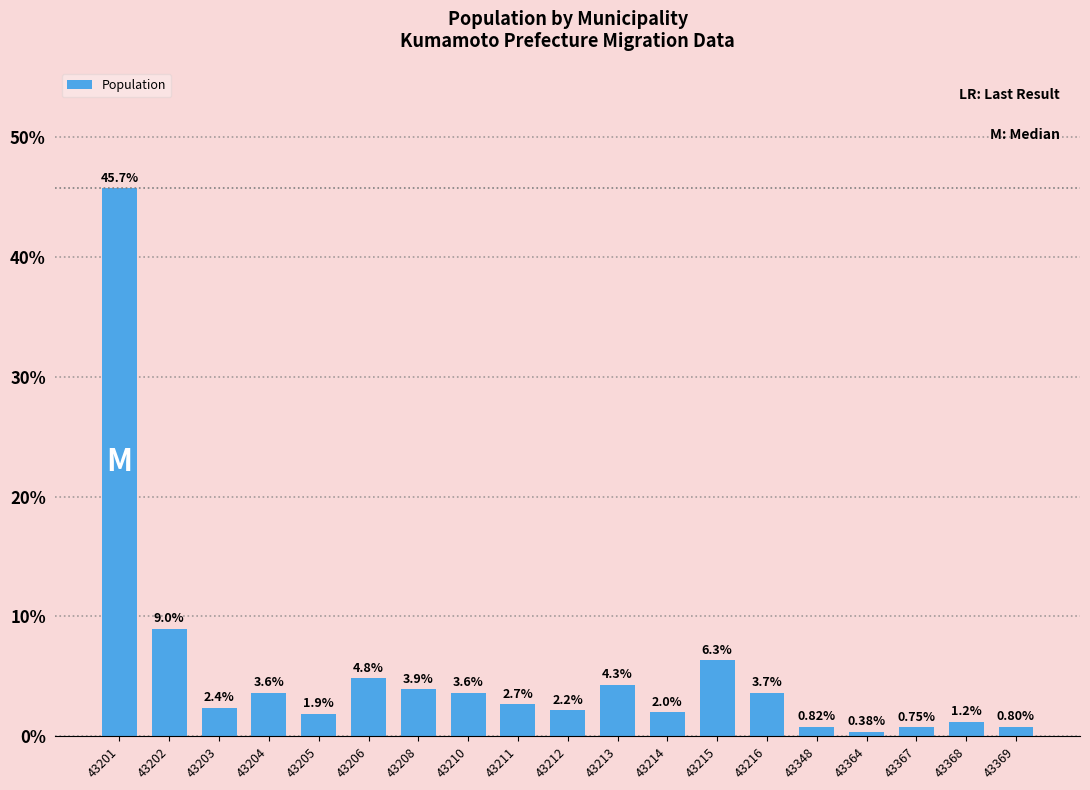

Rank the categories by value from highest to lowest.

43201, 43202, 43215, 43206, 43213, 43208, 43216, 43204, 43210, 43211, 43203, 43212, 43214, 43205, 43368, 43348, 43369, 43367, 43364